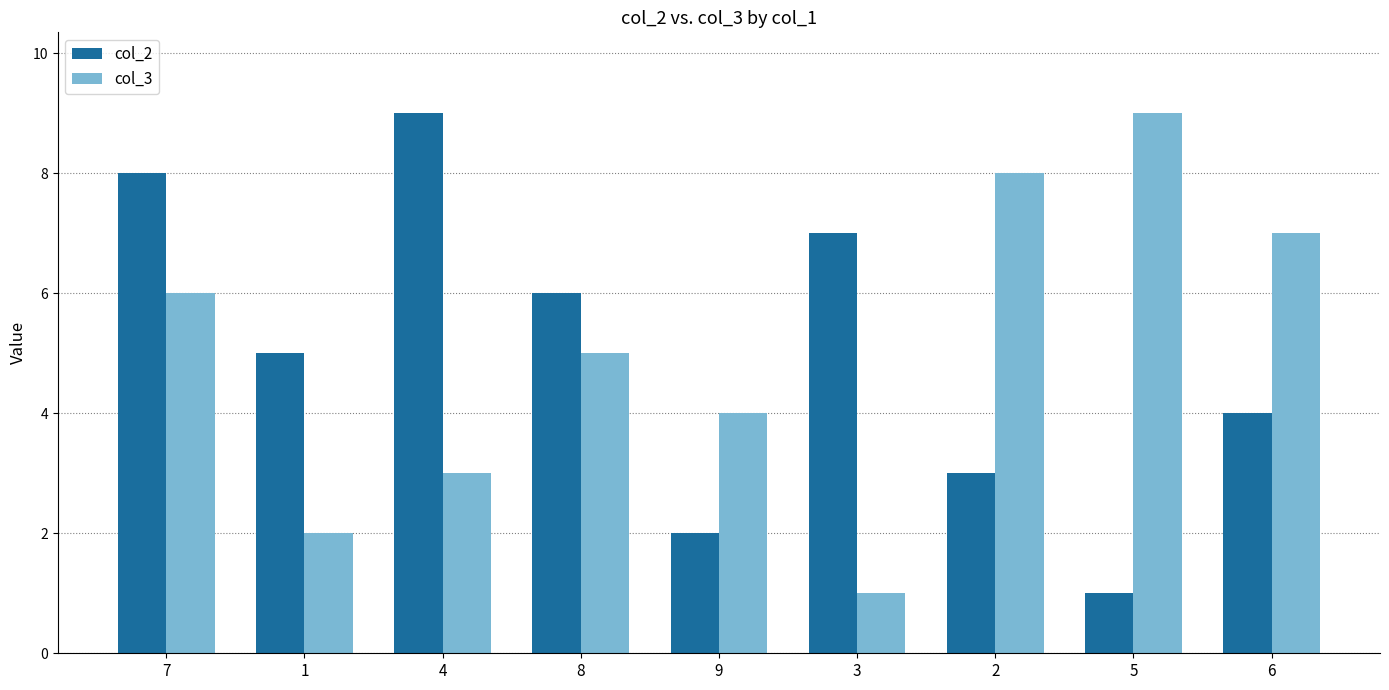

List the labels in order of col_3 value, largest first.

5, 2, 6, 7, 8, 9, 4, 1, 3